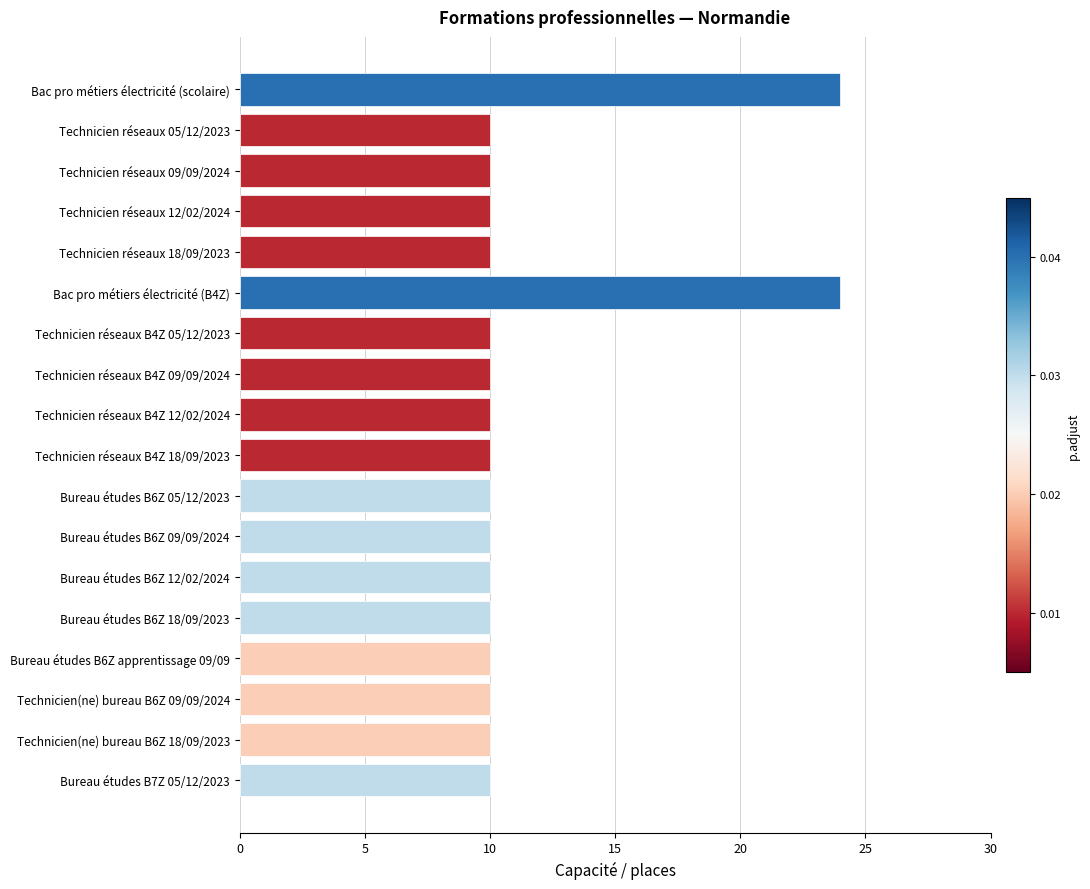

Count the number of data series in this chart.

1